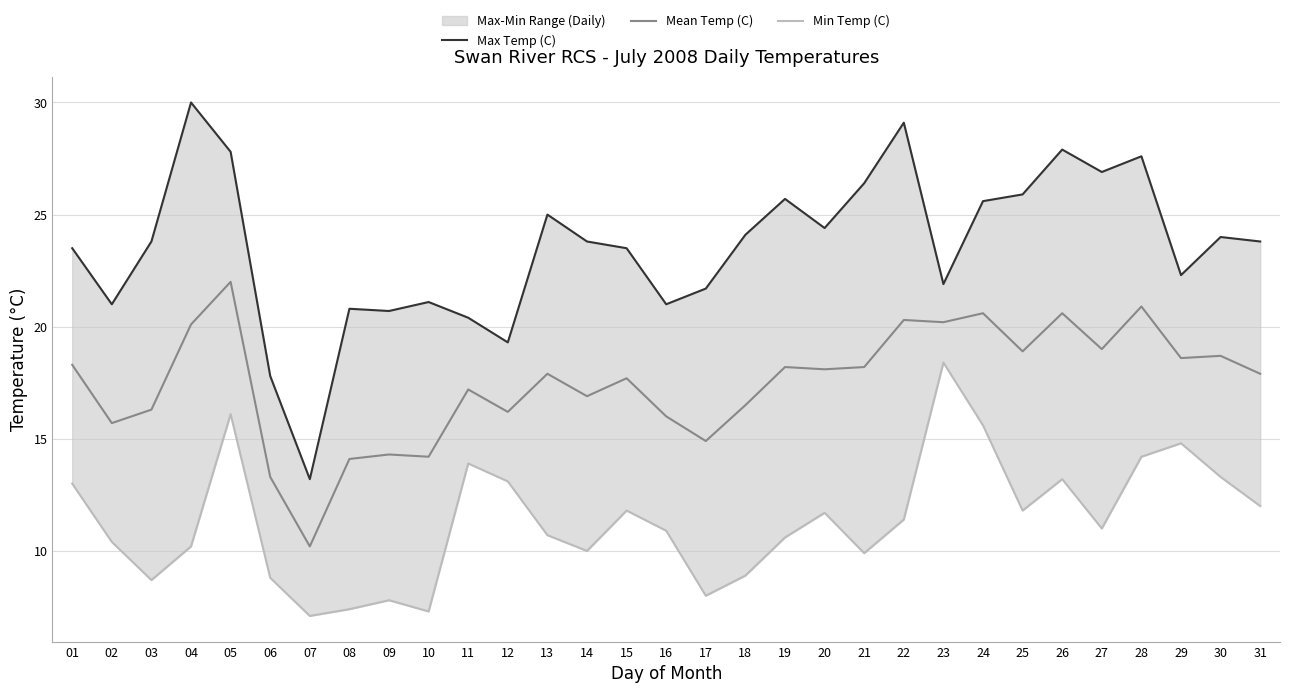

Reading left to right, list all the values displayed in this chart.

Max Temp (C): 23.5	21.0	23.8	30.0	27.8	17.8	13.2	20.8	20.7	21.1	20.4	19.3	25.0	23.8	23.5	21.0	21.7	24.1	25.7	24.4	26.4	29.1	21.9	25.6	25.9	27.9	26.9	27.6	22.3	24.0	23.8
Mean Temp (C): 18.3	15.7	16.3	20.1	22.0	13.3	10.2	14.1	14.3	14.2	17.2	16.2	17.9	16.9	17.7	16.0	14.9	16.5	18.2	18.1	18.2	20.3	20.2	20.6	18.9	20.6	19.0	20.9	18.6	18.7	17.9
Min Temp (C): 13.0	10.4	8.7	10.2	16.1	8.8	7.1	7.4	7.8	7.3	13.9	13.1	10.7	10.0	11.8	10.9	8.0	8.9	10.6	11.7	9.9	11.4	18.4	15.6	11.8	13.2	11.0	14.2	14.8	13.3	12.0